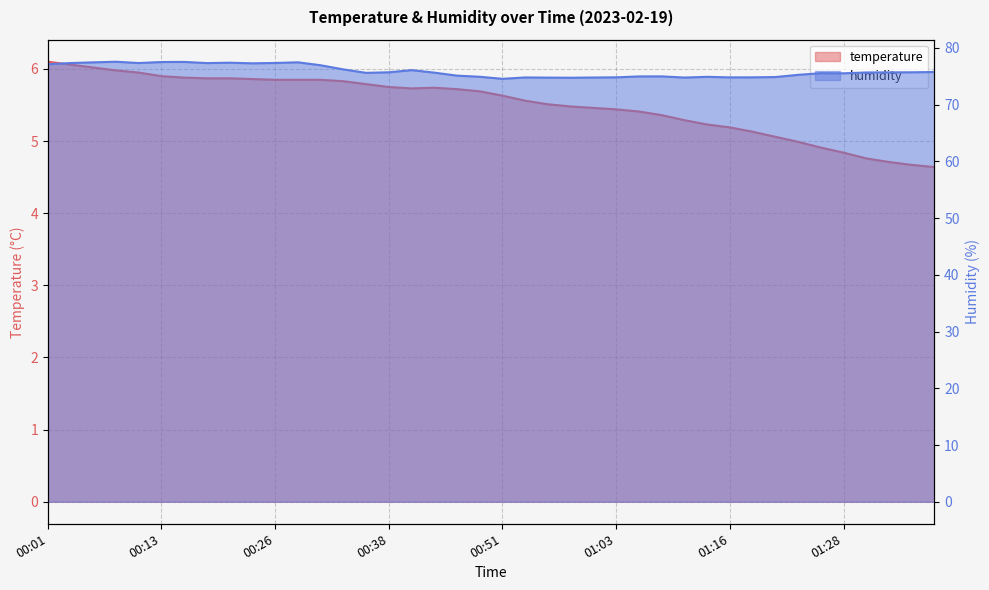

True or false: humidity and temperature intersect in this chart.

False